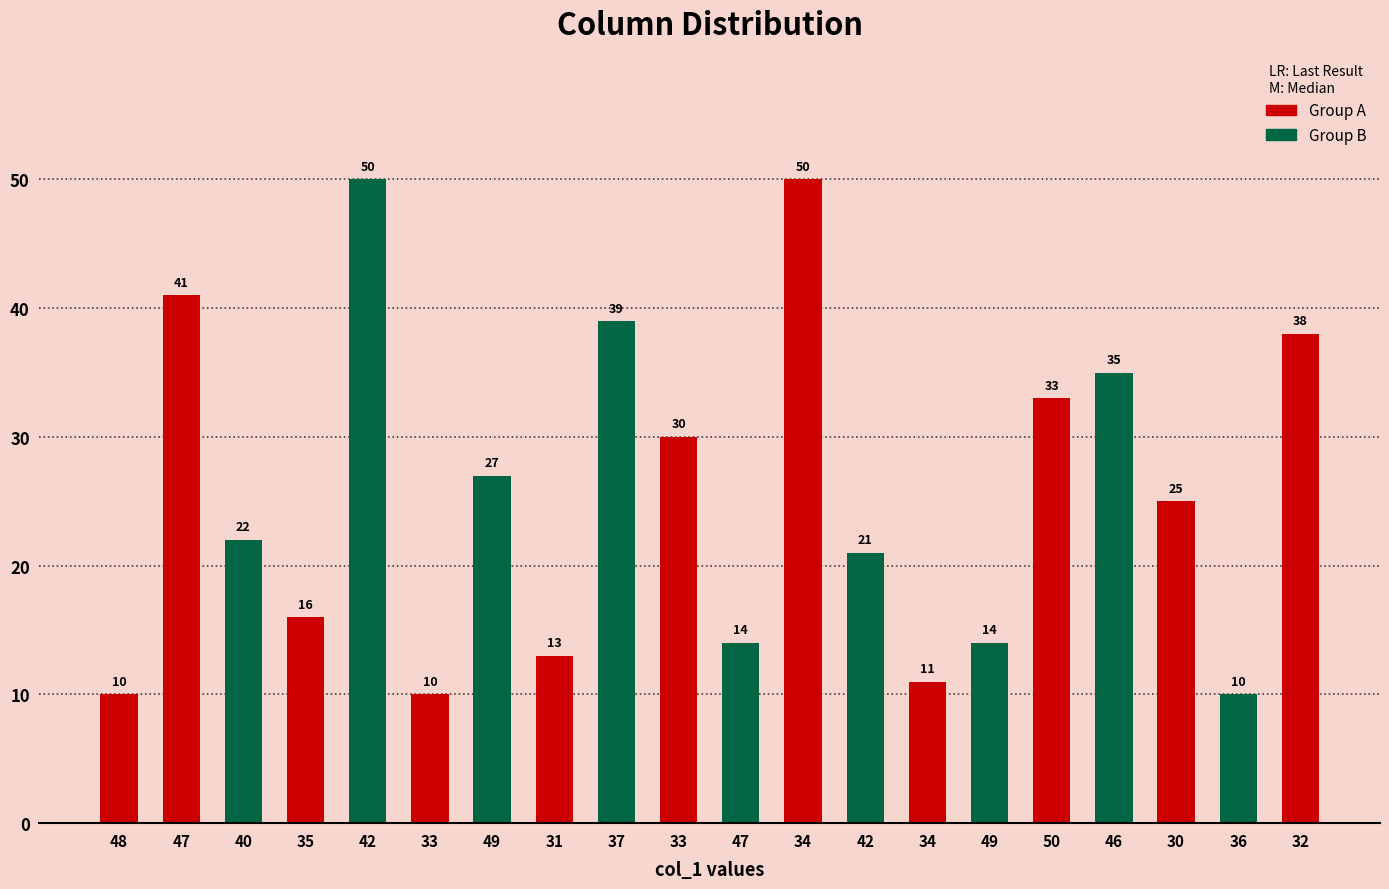

Where does the data first go above 25?

47